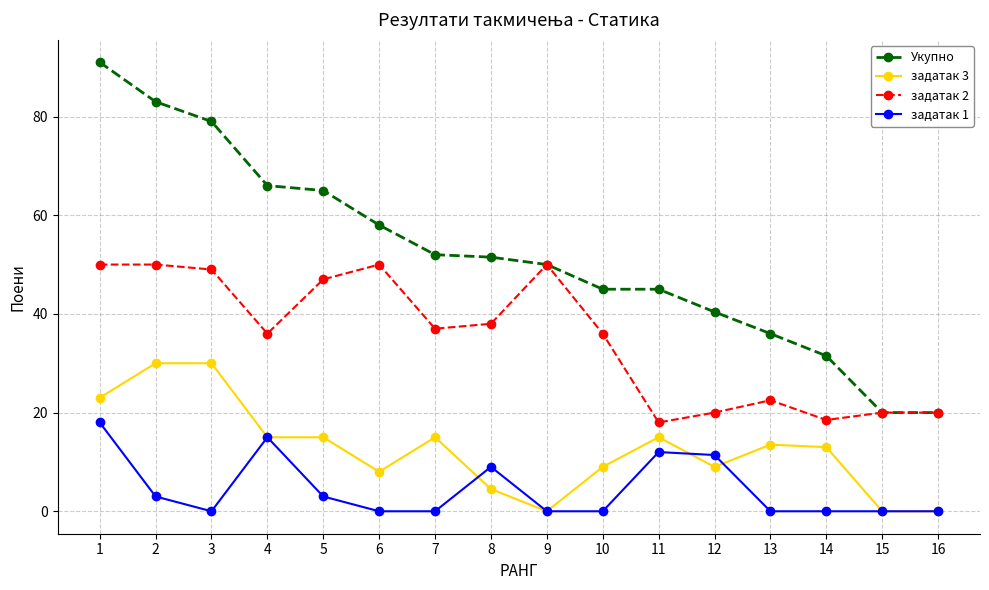

Where is the first local minimum for задатак 1?

3